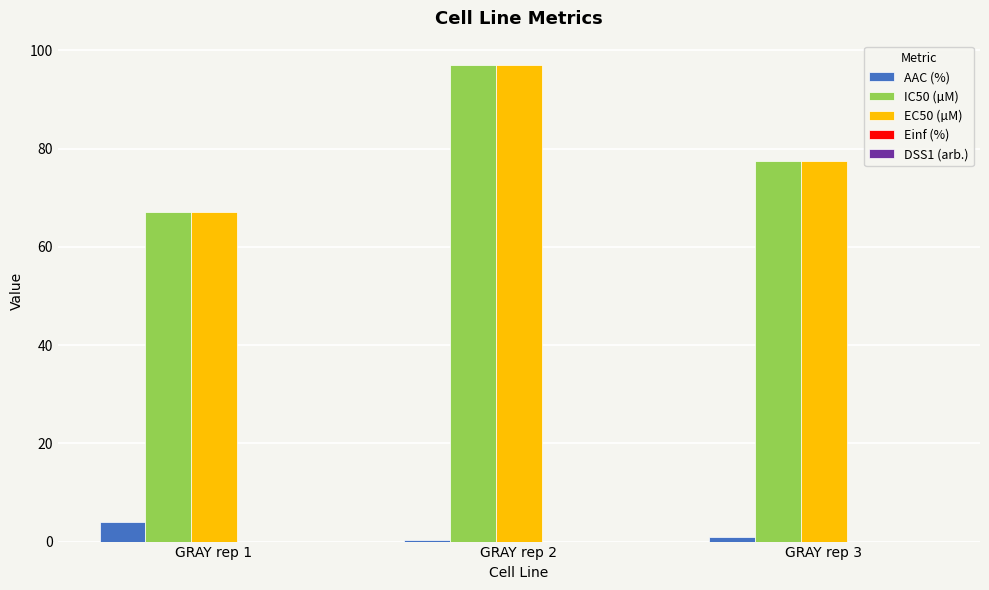

How many categories are shown in the chart?

3